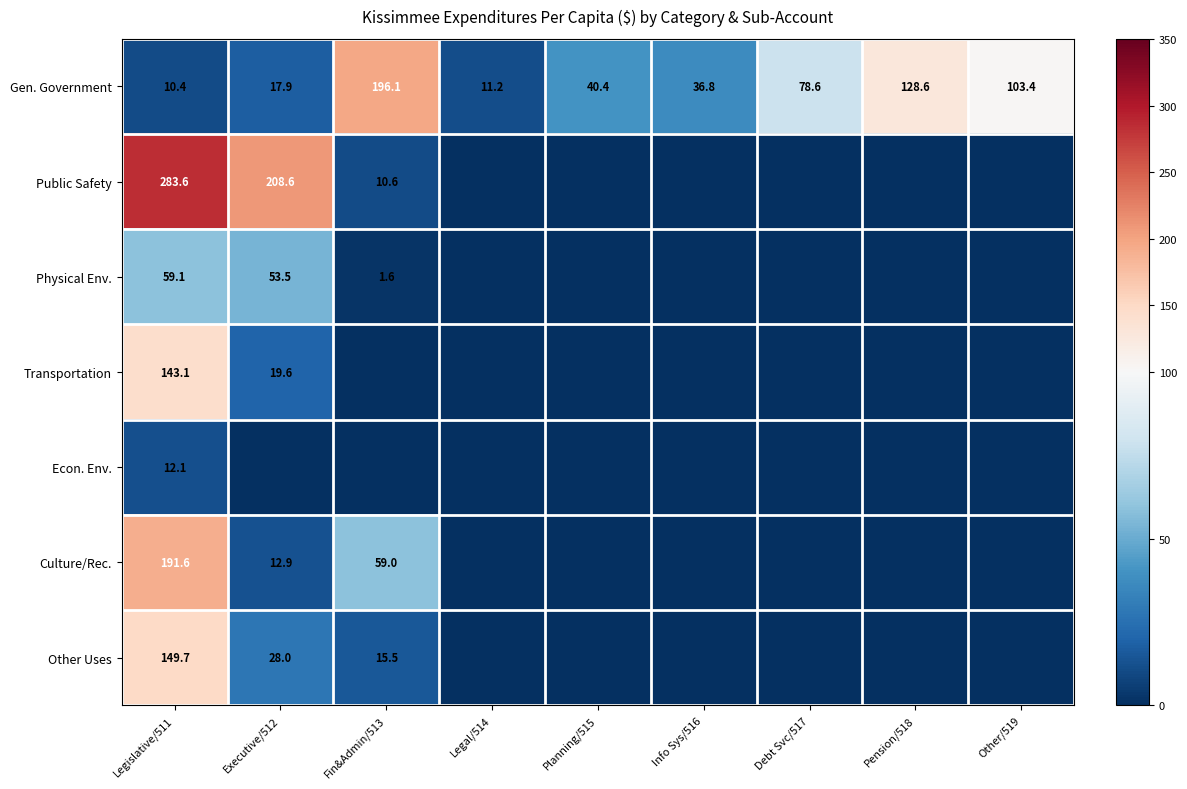

The Gen. Government series shows 10.4 at Legislative/511. True or false?

True